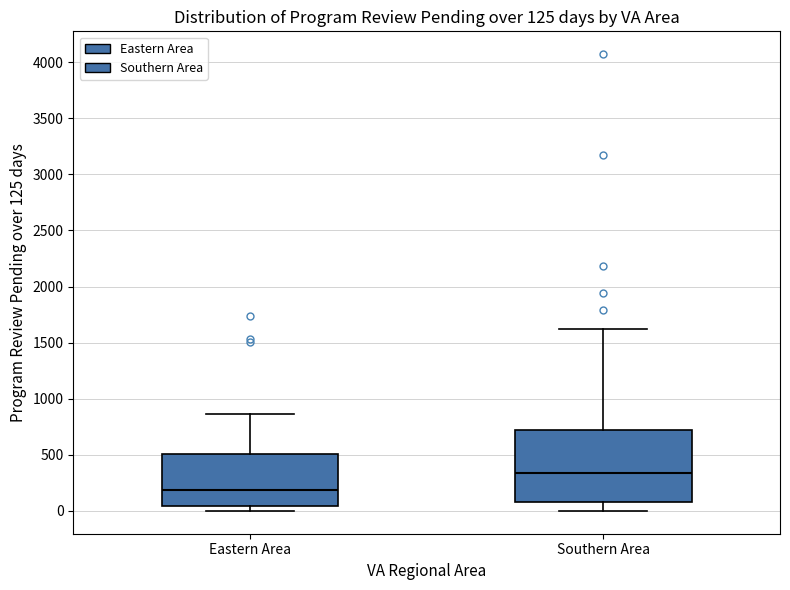

Which box's median line is the lowest?

Eastern Area